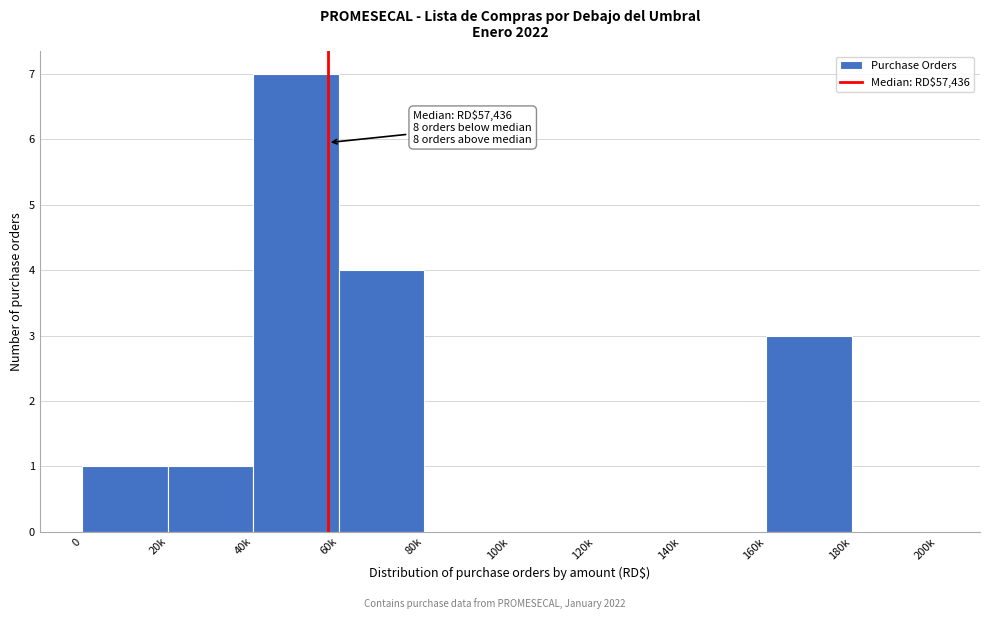

Reading right to left, list all the values displayed in this chart.

180k=0	160k=3	140k=0	120k=0	100k=0	80k=0	60k=4	40k=7	20k=1	0=1